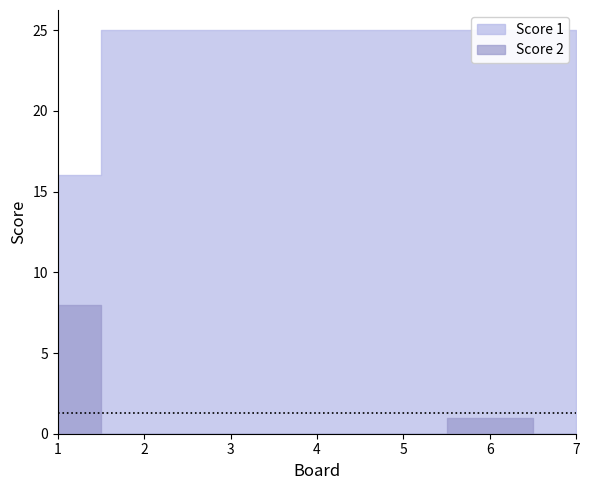

Which series changed the most between 2 and 7?

Score 1